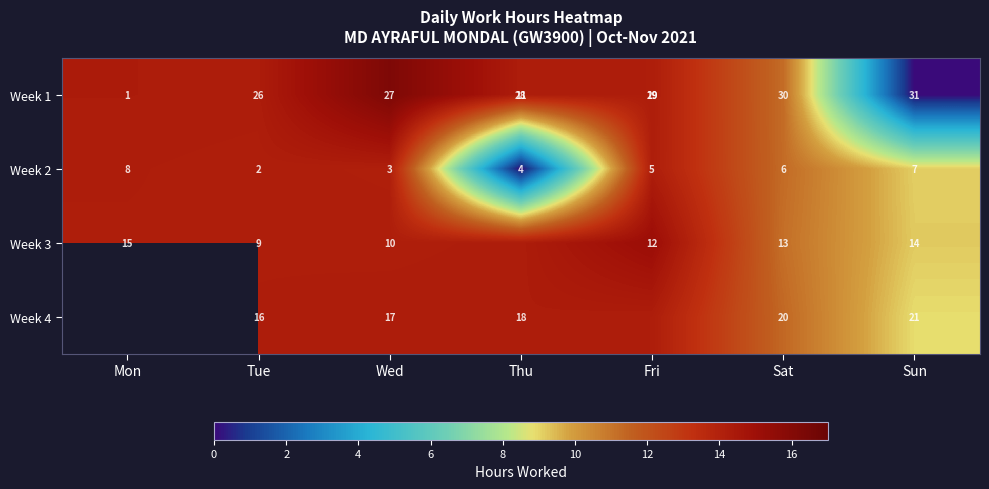

At how many categories does at least one series exceed 4?

7